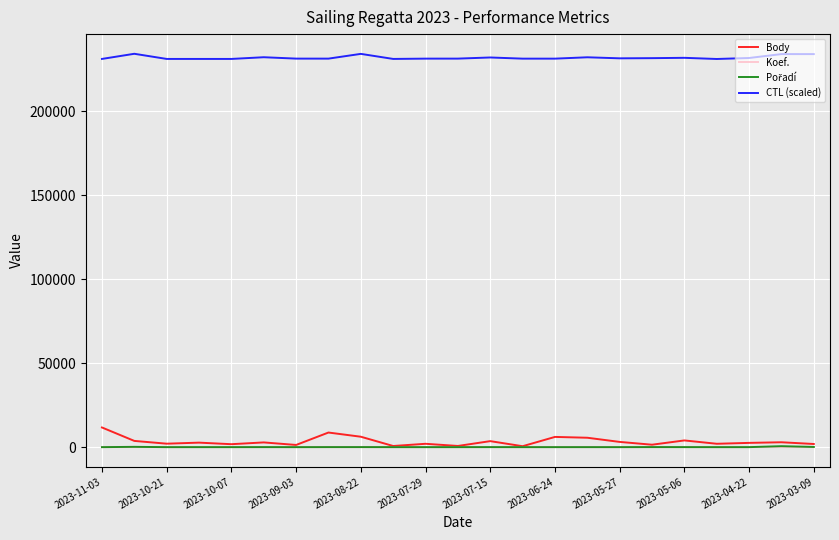

True or false: Koef. and CTL (scaled) intersect in this chart.

False